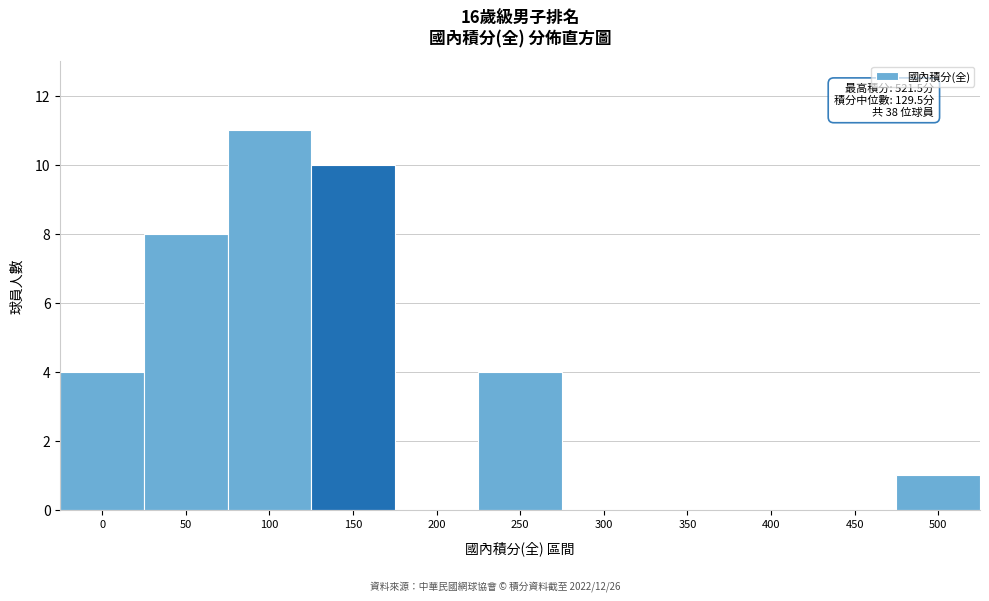

Reading left to right, what are all the values shown in this chart?

0=4	50=8	100=11	150=10	200=0	250=4	300=0	350=0	400=0	450=0	500=1